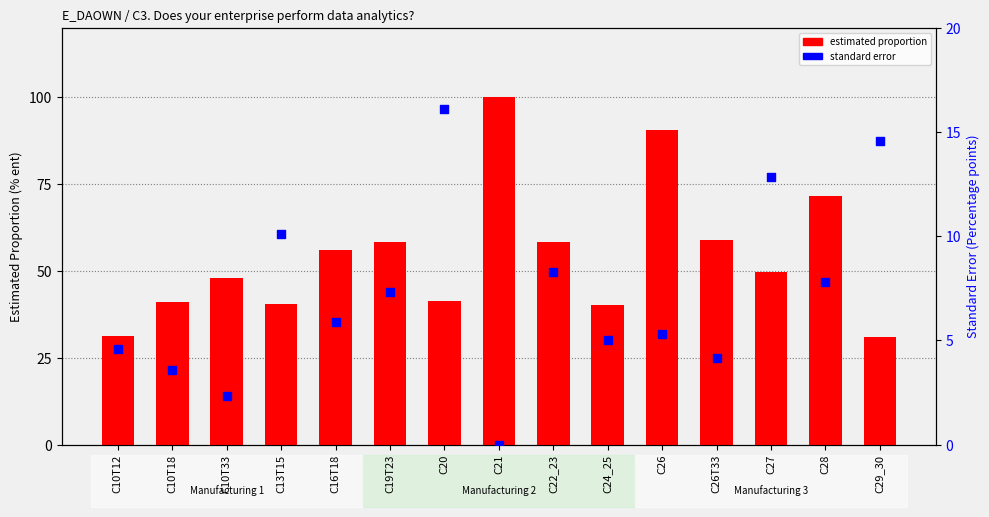

What are all the series names shown in the legend?

estimated proportion, standard error